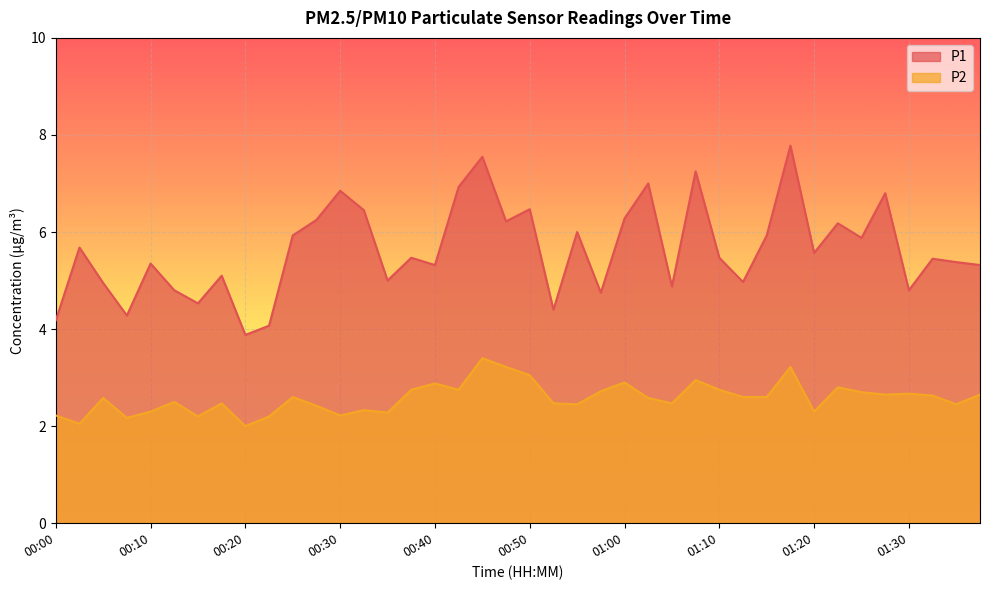

Rank the series by their maximum value, from lowest to highest.

P2, P1